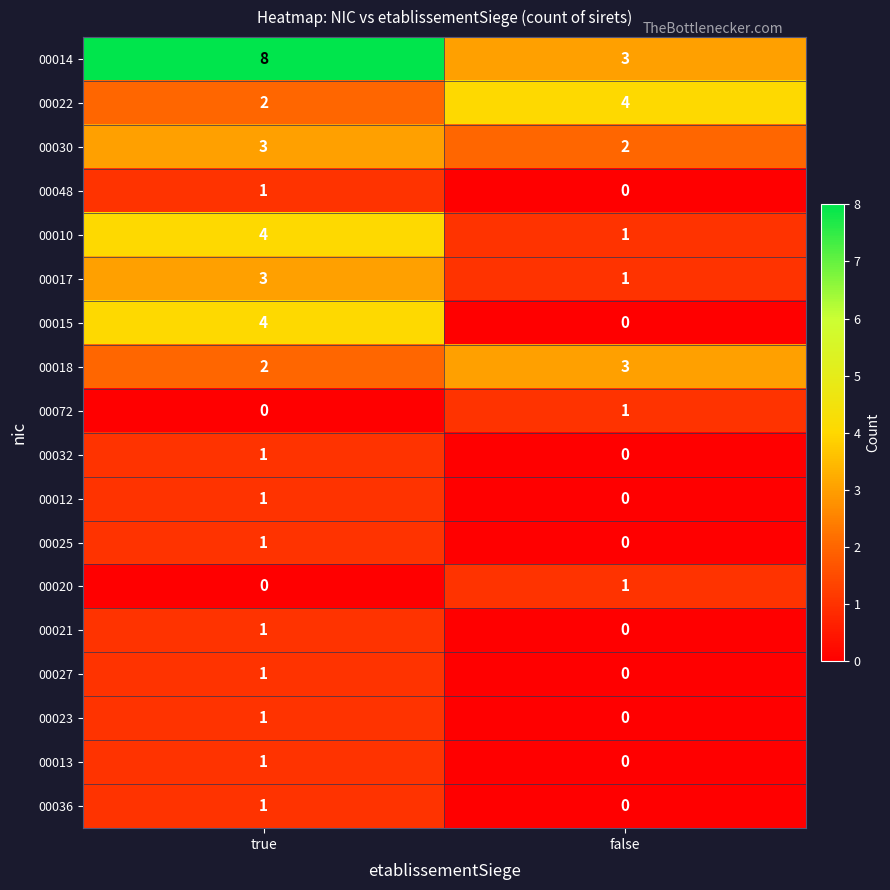

Count the number of categories in the chart.

2